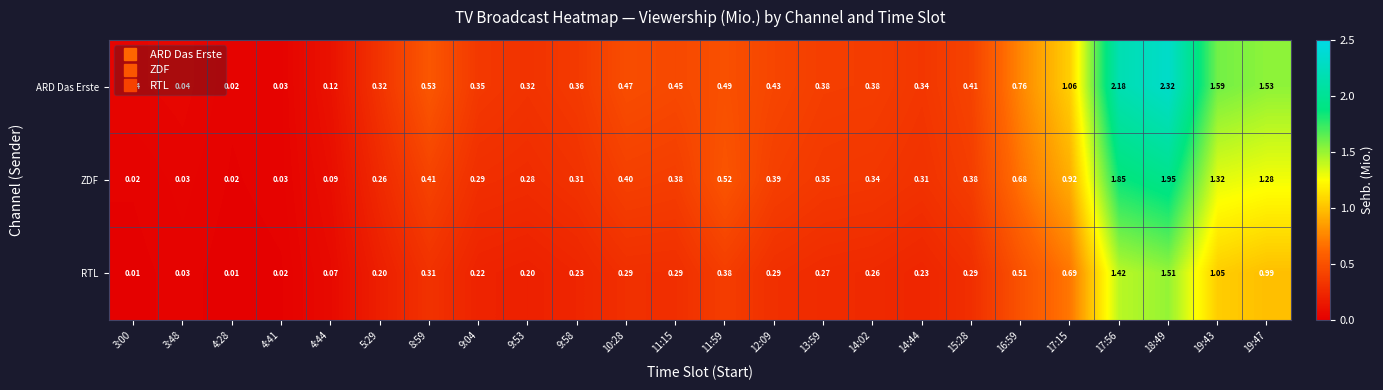

Which series has the largest total across all categories?

ARD Das Erste